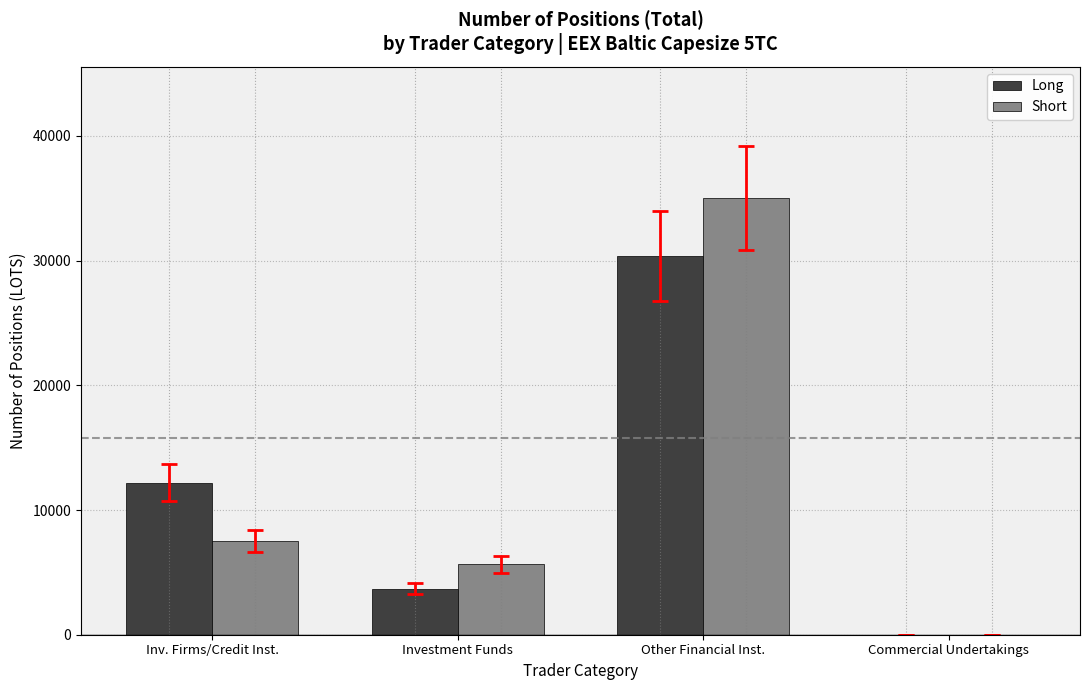

Count the number of categories in the chart.

4